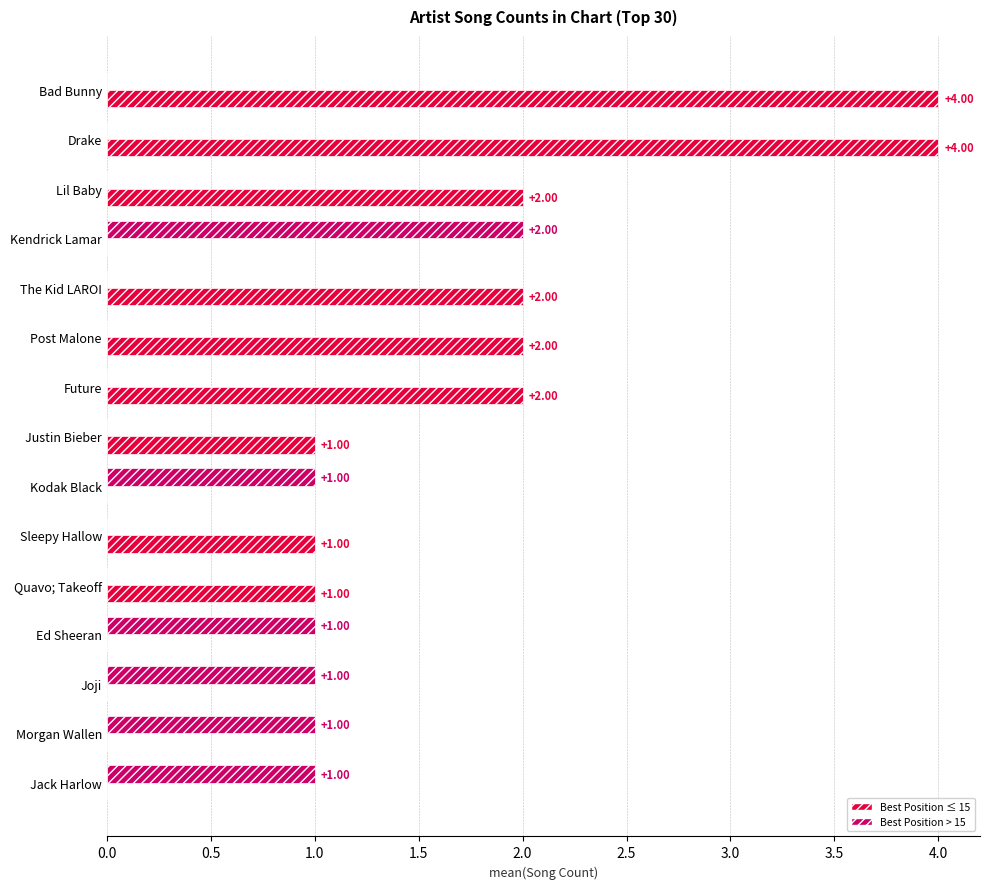

What is the sum of all Best Position ≤ 15 values?

19